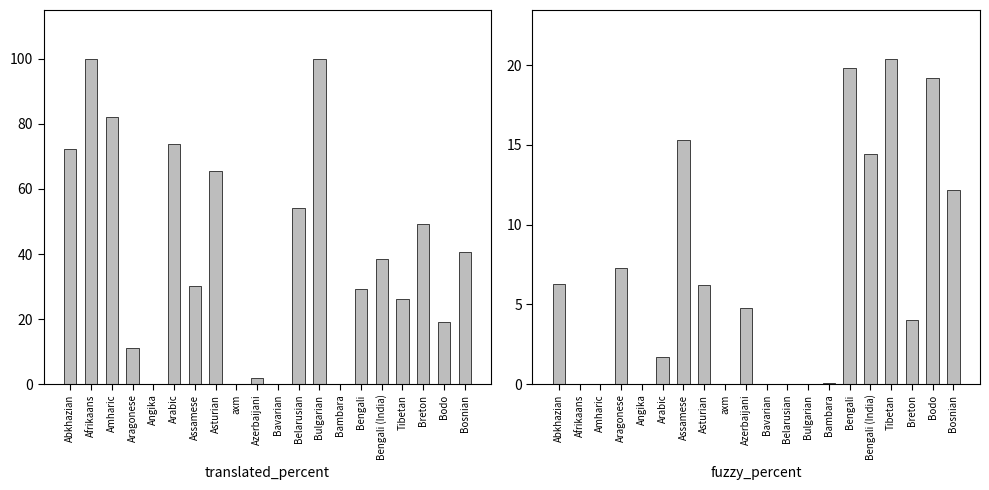

At which label does translated_percent reach its peak?

Afrikaans